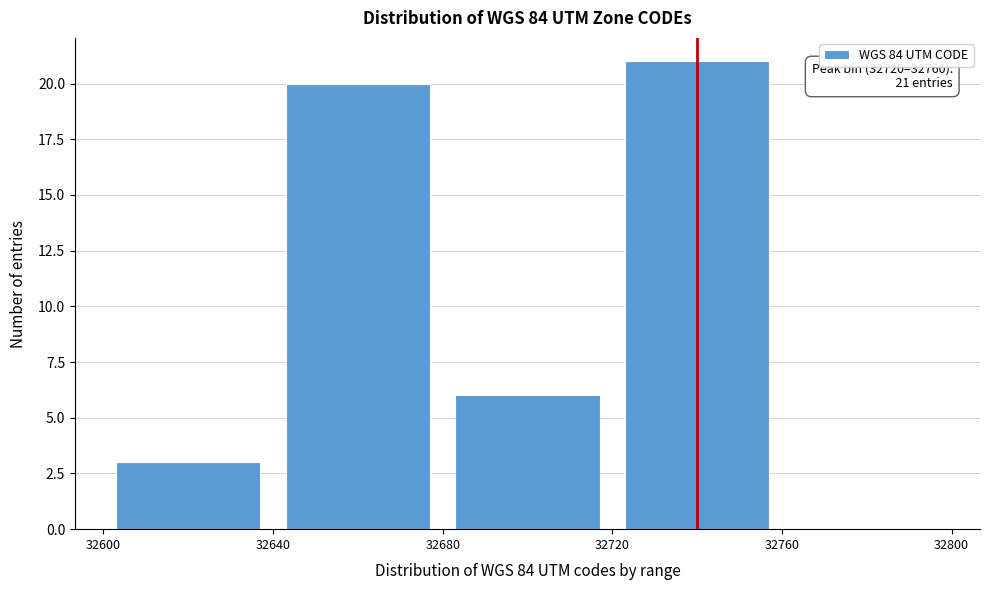

Which range on the x-axis has the tallest bar?

32720 to 32760